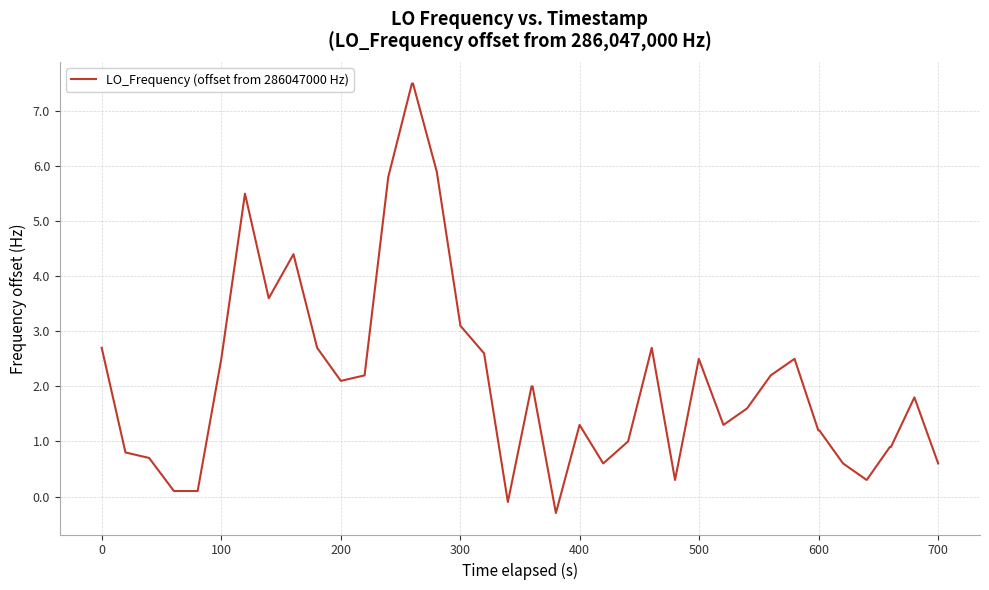

What is the smallest value displayed?

-0.3